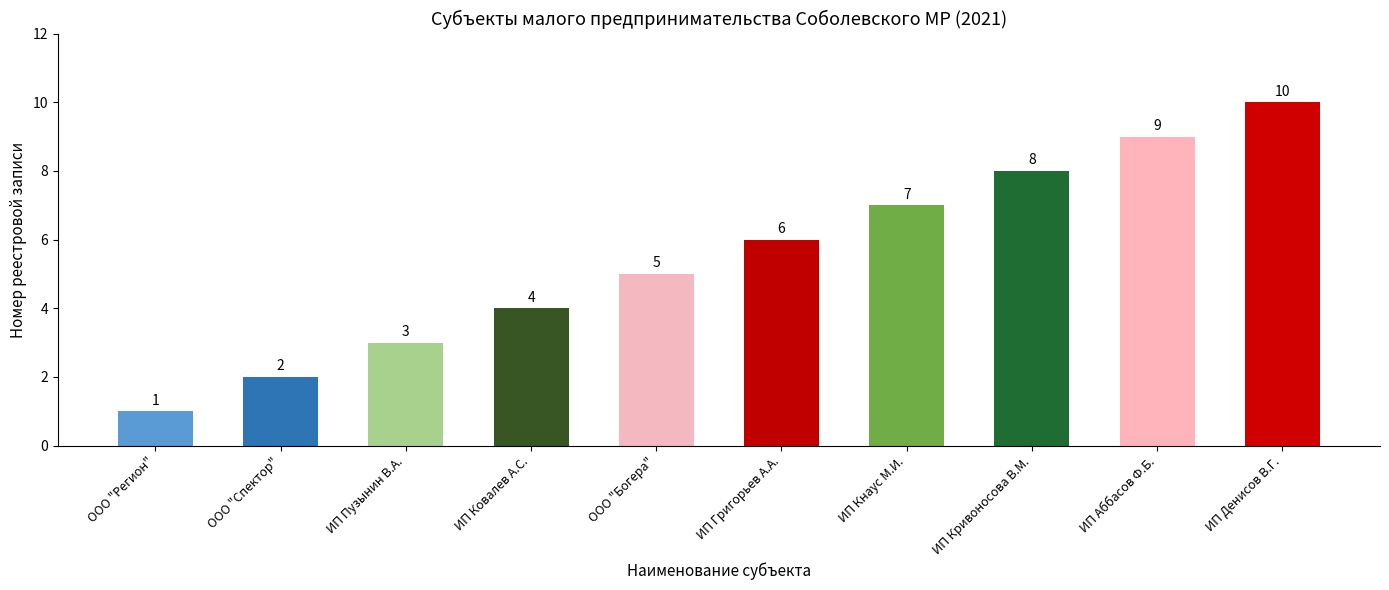

Rank the categories by value from highest to lowest.

ИП Денисов В.Г., ИП Аббасов Ф.Б., ИП Кривоносова В.М., ИП Кнаус М.И., ИП Григорьев А.А., ООО "Богера", ИП Ковалев А.С., ИП Пузынин В.А., ООО "Спектор", ООО "Регион"